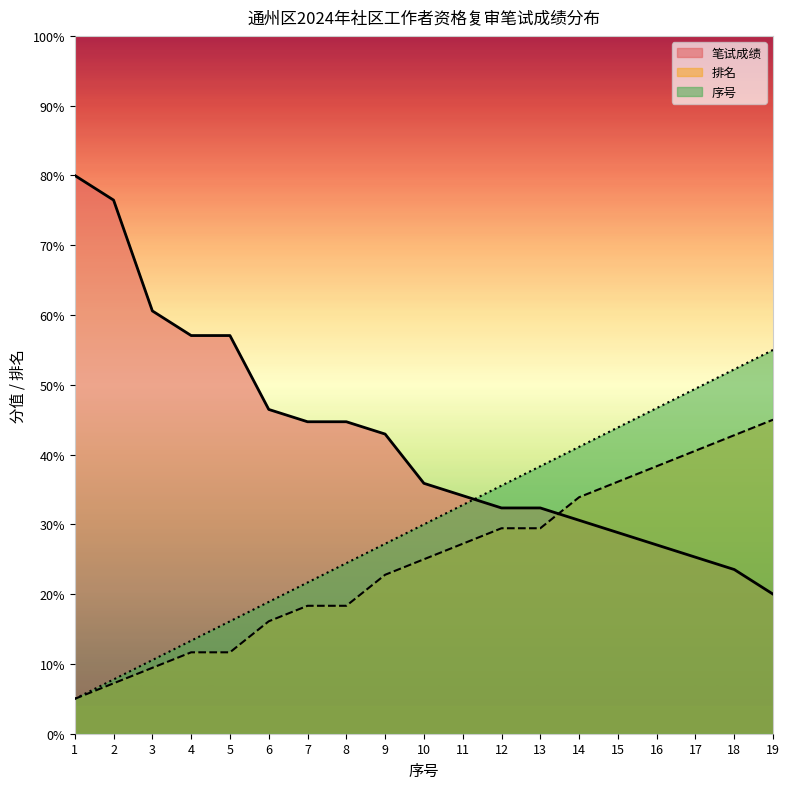

Which series changed the most between 7 and 15?

序号